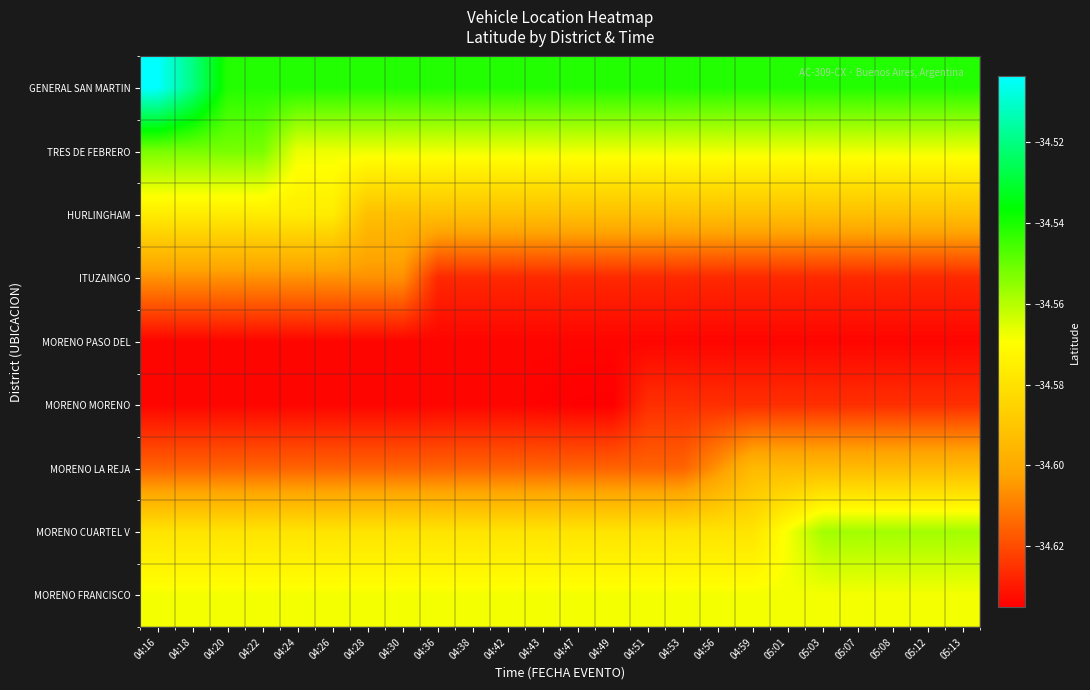

How many distinct data groups are displayed?

9